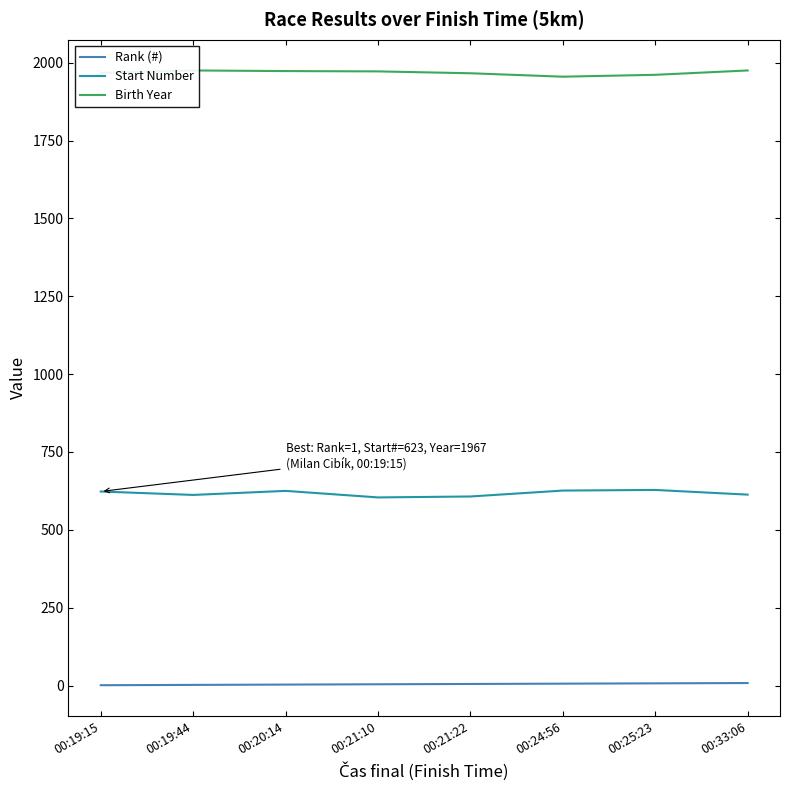

Which label corresponds to the largest value in the chart?

00:19:44